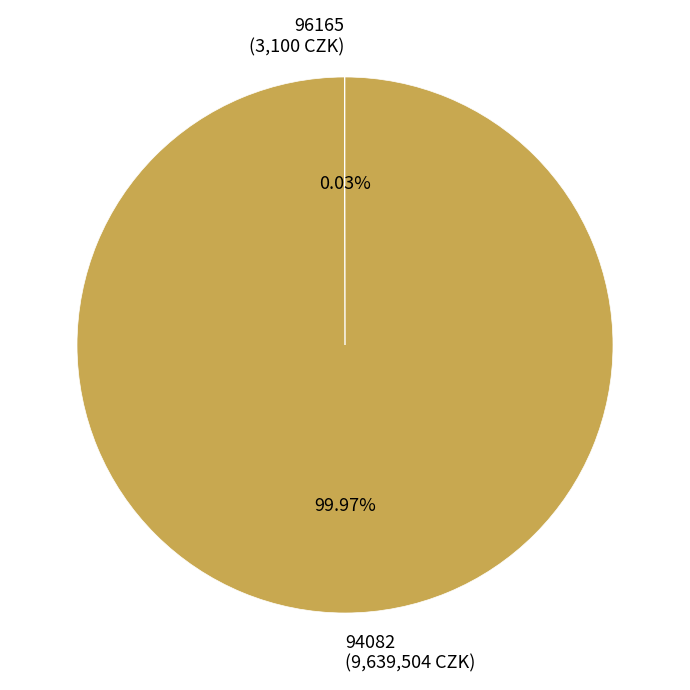

To the nearest percent, what is the difference between the largest and smallest slice percentages?

100%